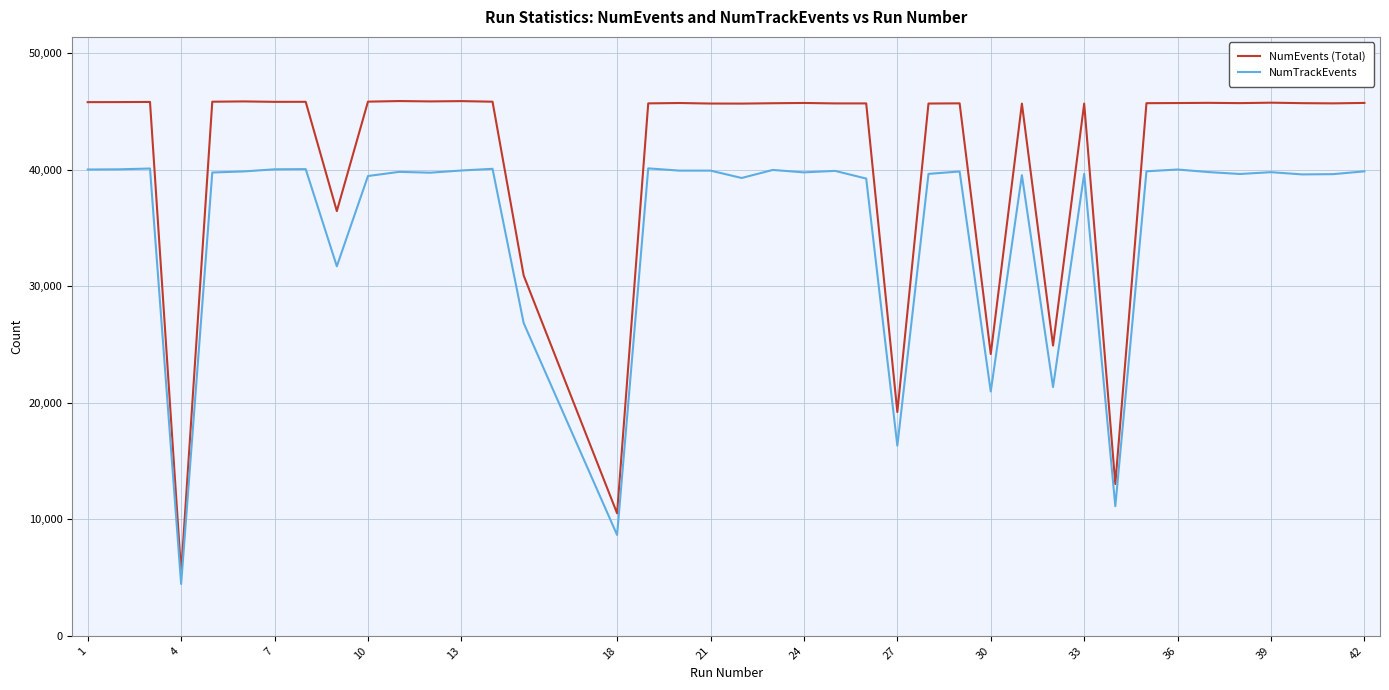

Which series has the widest spread of values?

NumEvents (Total)